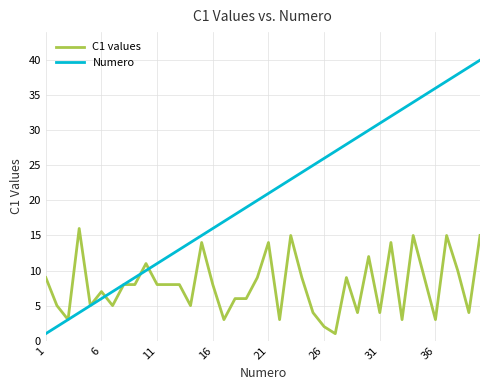

What is the minimum value shown in the chart?

1